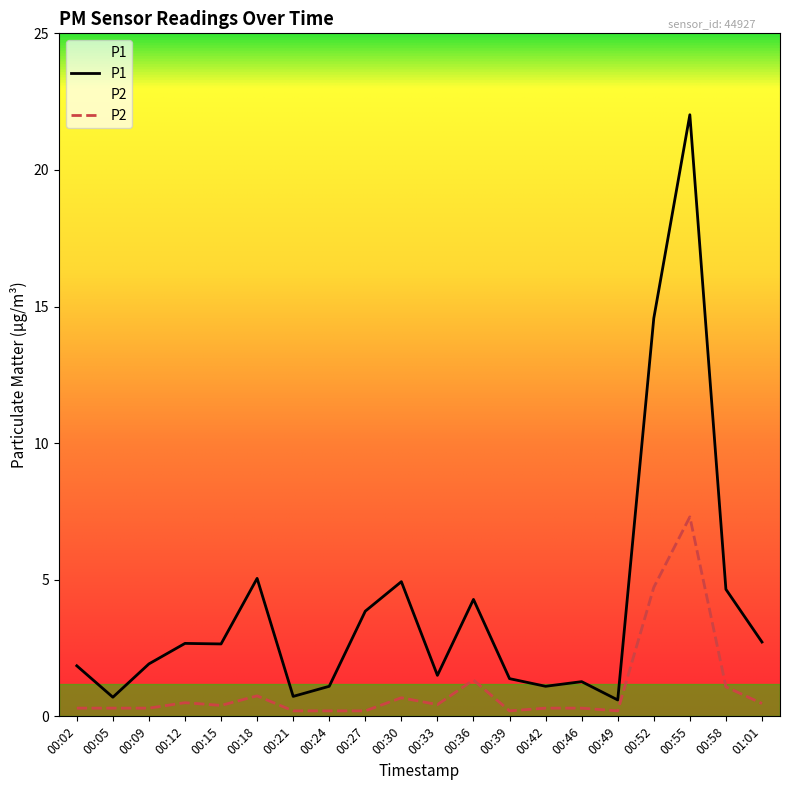

What are all the series names shown in the legend?

P1, P2